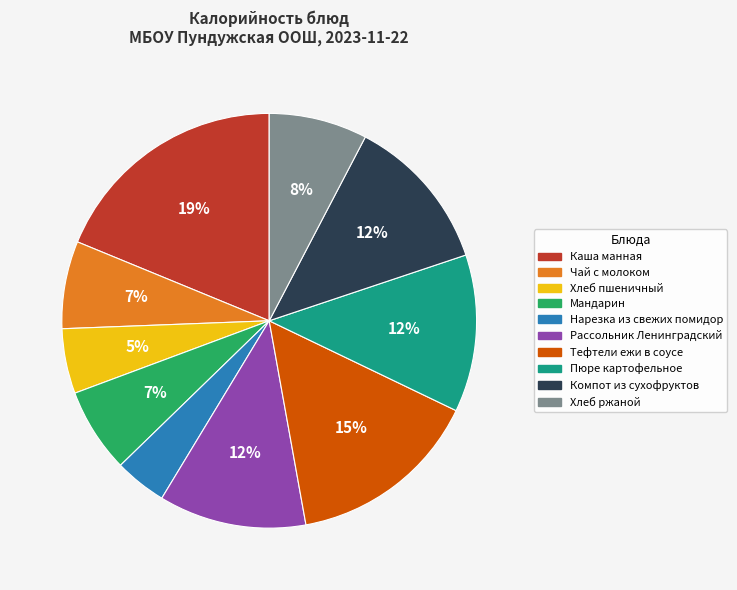

Which category has the smallest portion of the pie?

Нарезка из свежих помидор